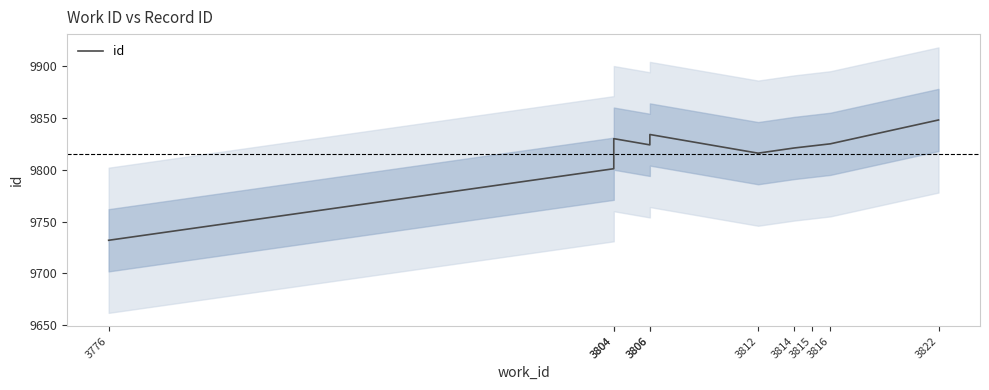

Rank the categories by value from lowest to highest.

3776, 3804, 3812, 3814, 3815, 3806, 3816, 3804, 3806, 3822